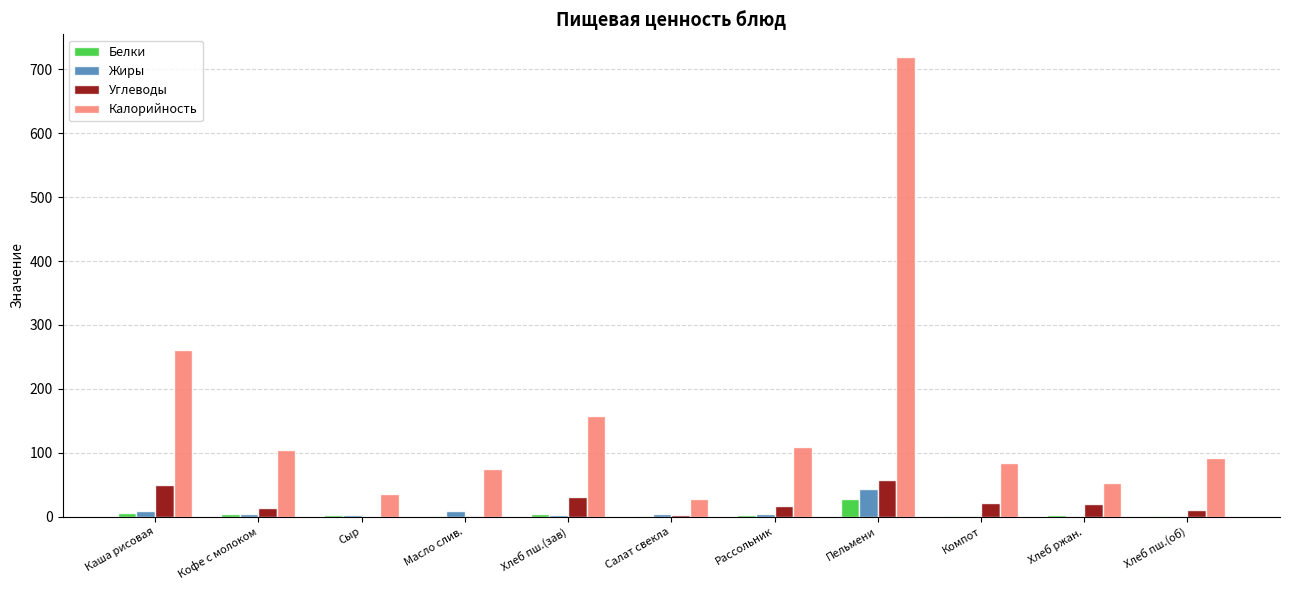

How many groups of bars are there?

11